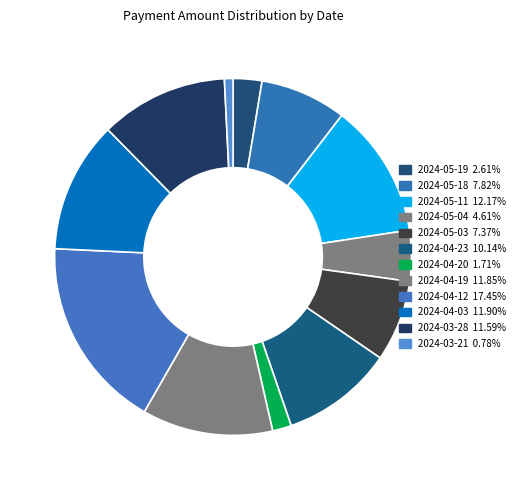

To the nearest percent, what is the combined percentage of 2024-05-11 and 2024-05-19?

15%